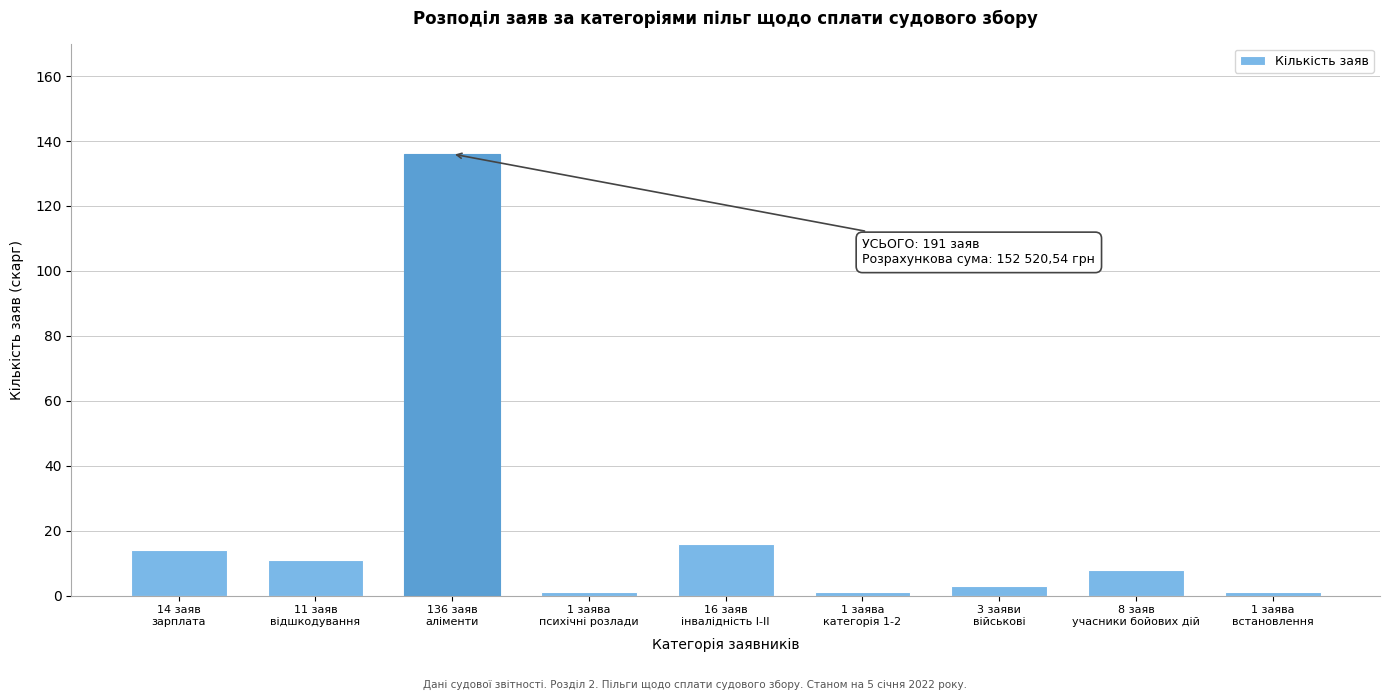

Reading left to right, extract all data points from this chart.

14	11	136	1	16	1	3	8	1